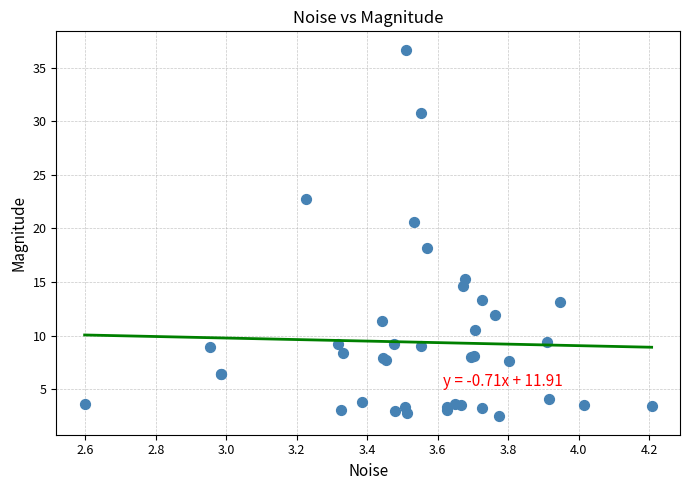

What Y value in the scatter plot is closest to 19?

18.1